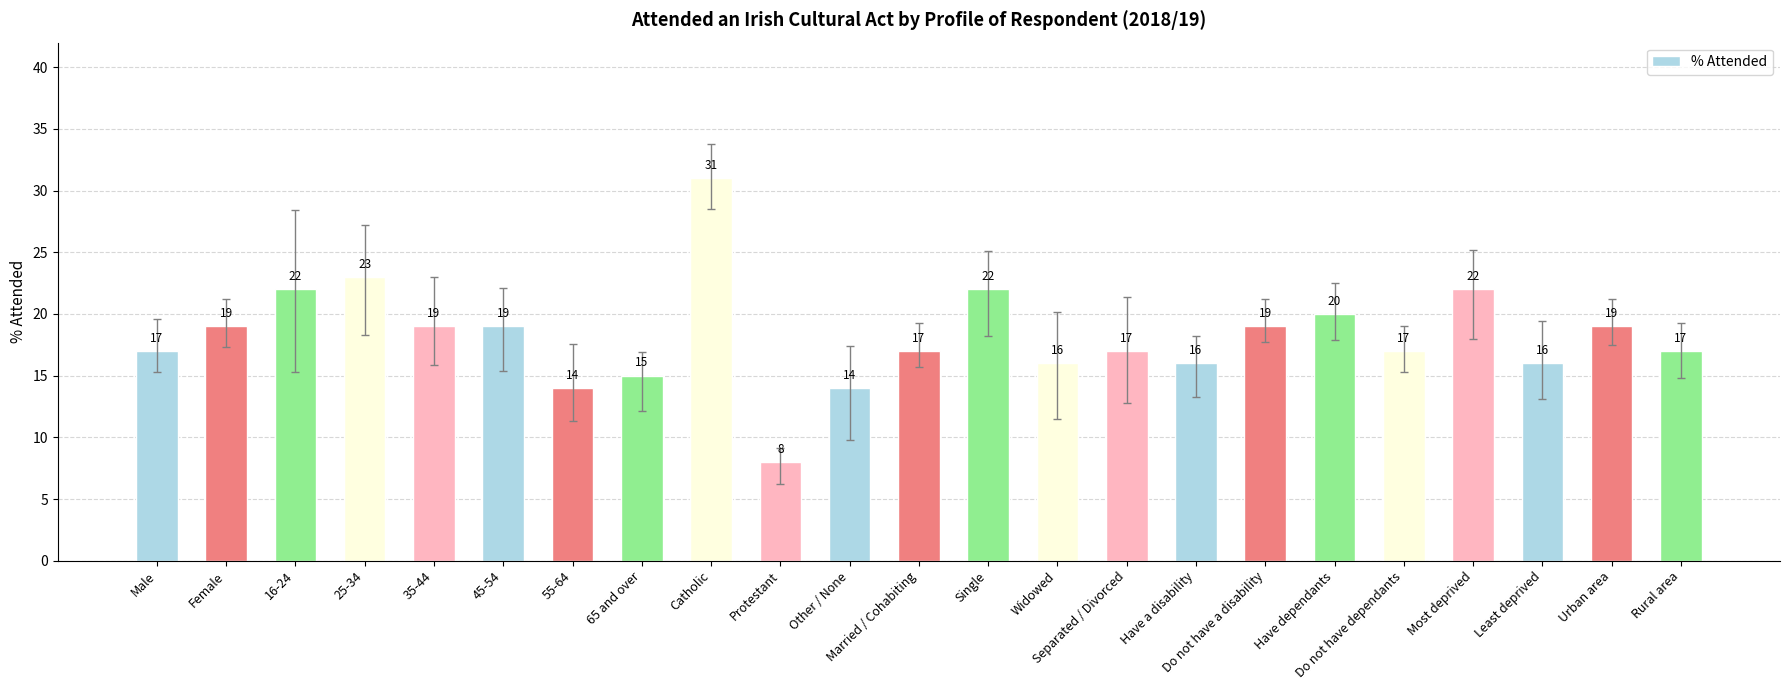

Are the bars horizontal?

No